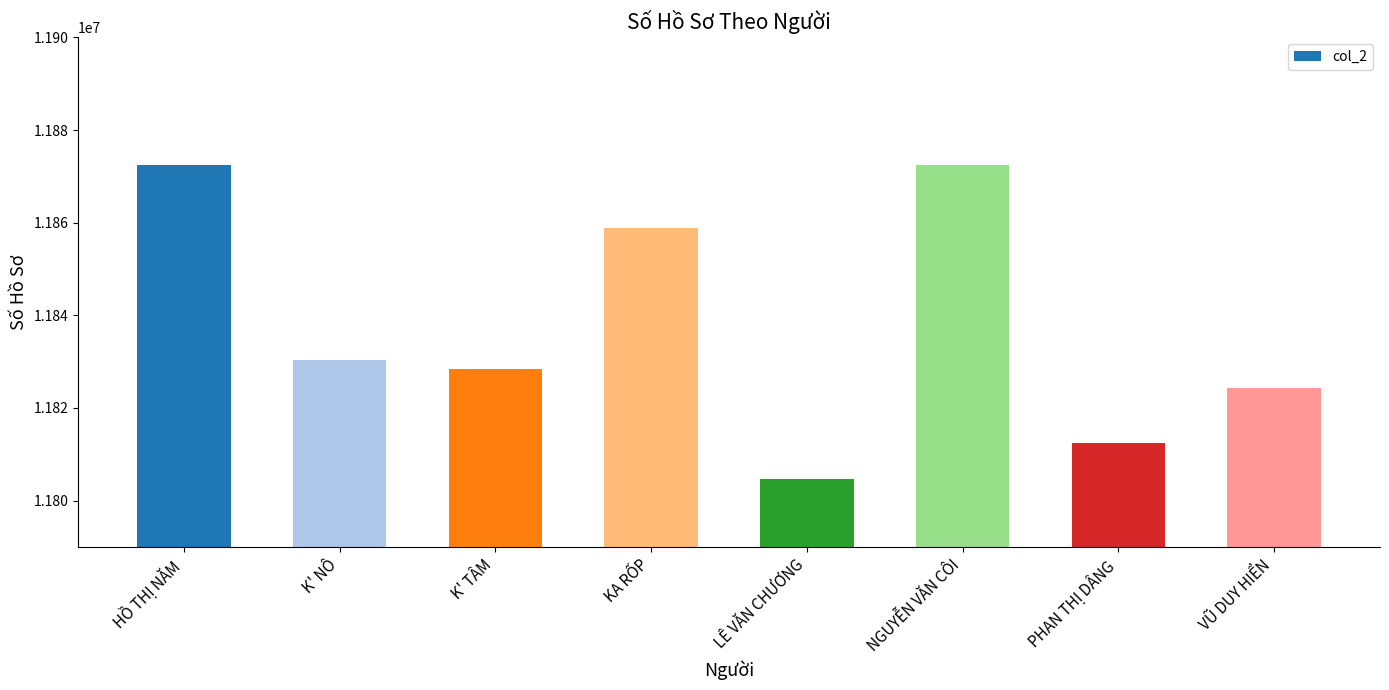

What is the difference between the values at NGUYỄN VĂN CÔI and K' TÂM?

44108